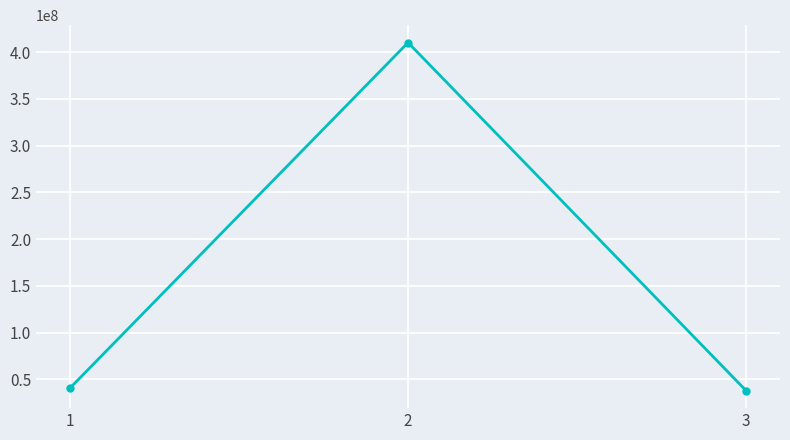

Approximately how many times larger is the value at 3 compared to 2?

0.1